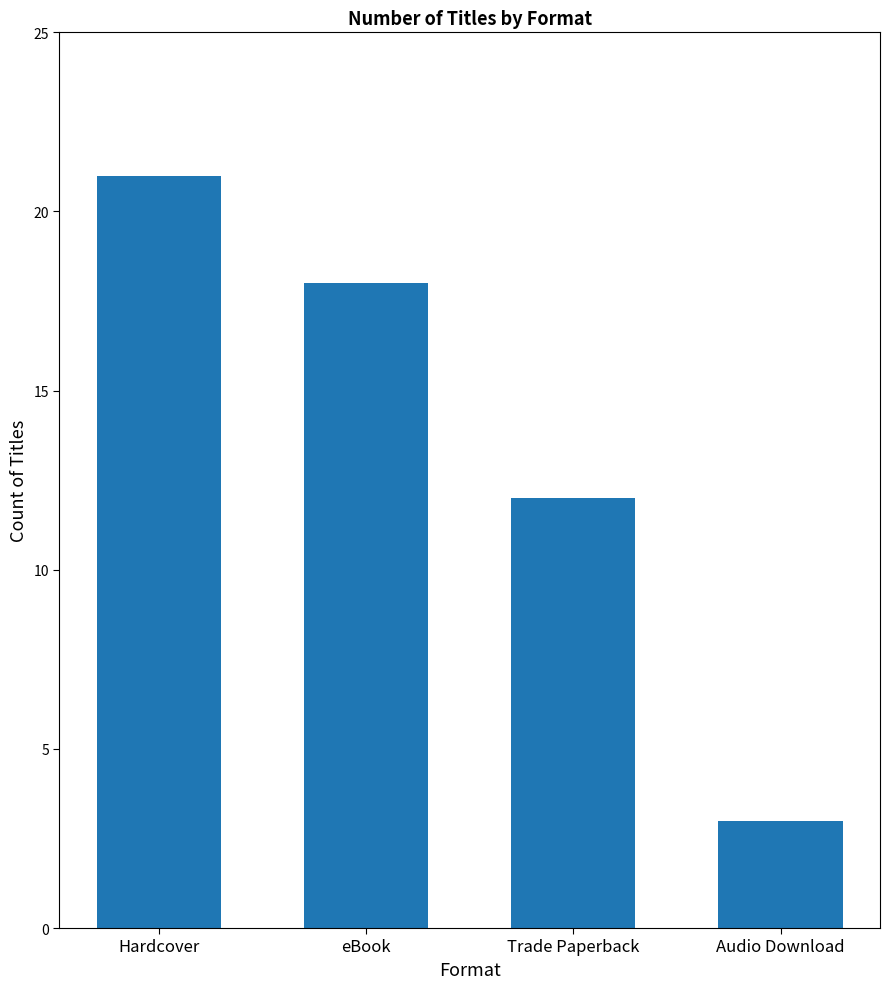

How many data points are less than 18?

2